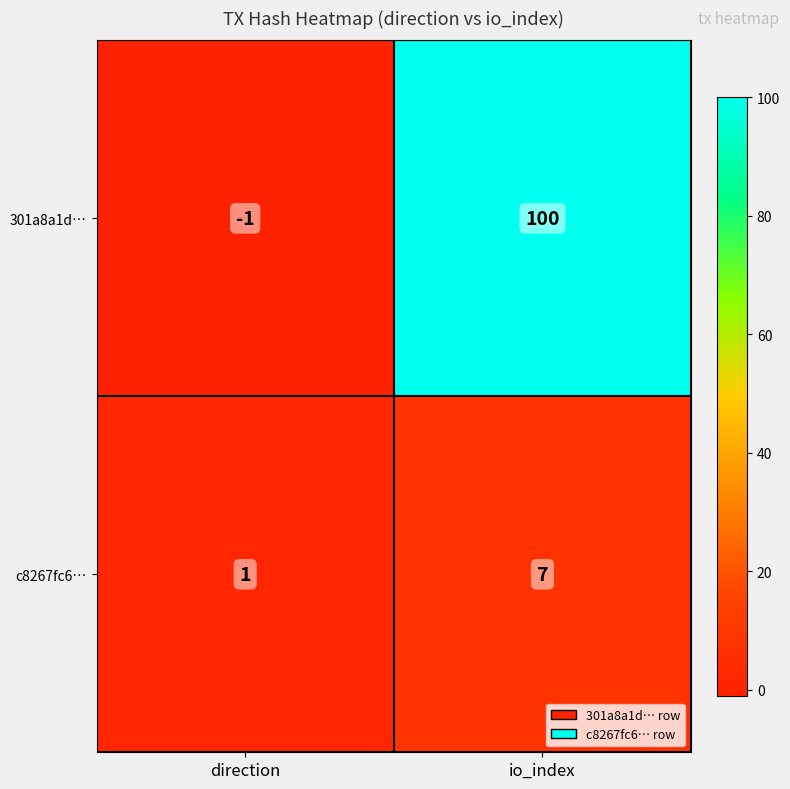

At which category does the chart reach its minimum across all series?

direction